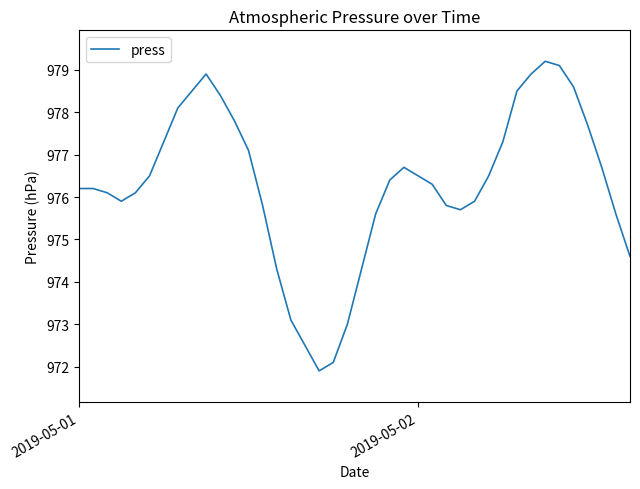

What is the sum of all values?

38079.2